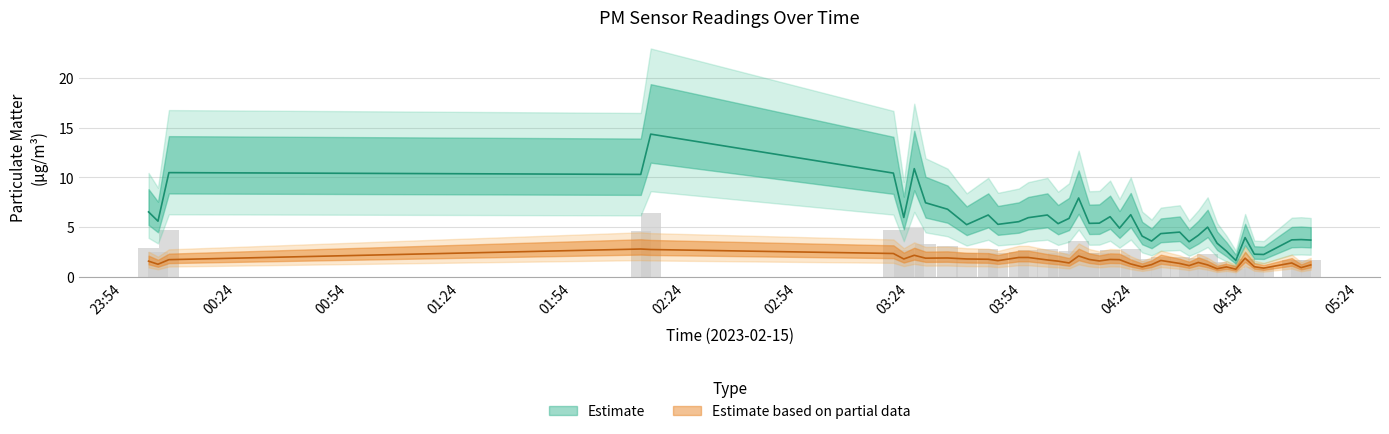

What is the spread (max minus min) of values at 00:54?

8.8